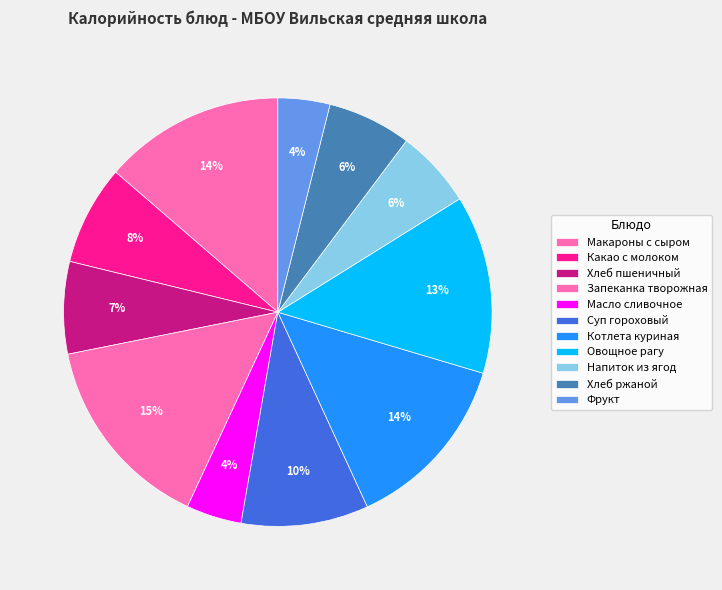

Count the number of slices in the pie.

11